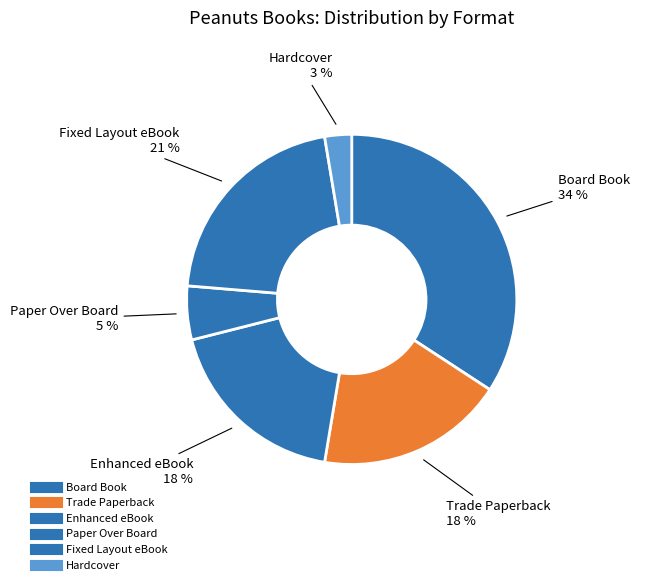

To the nearest percent, what portion does Hardcover represent?

3%